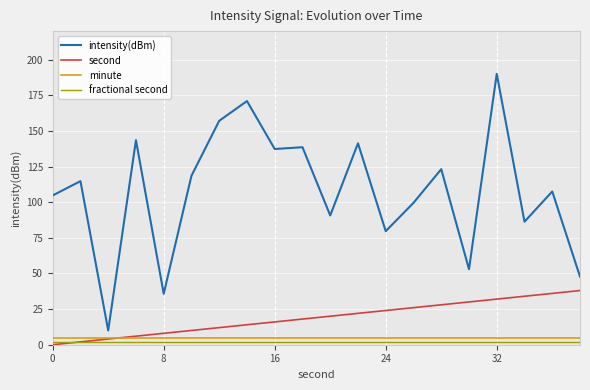

True or false: intensity(dBm) and second intersect in this chart.

False